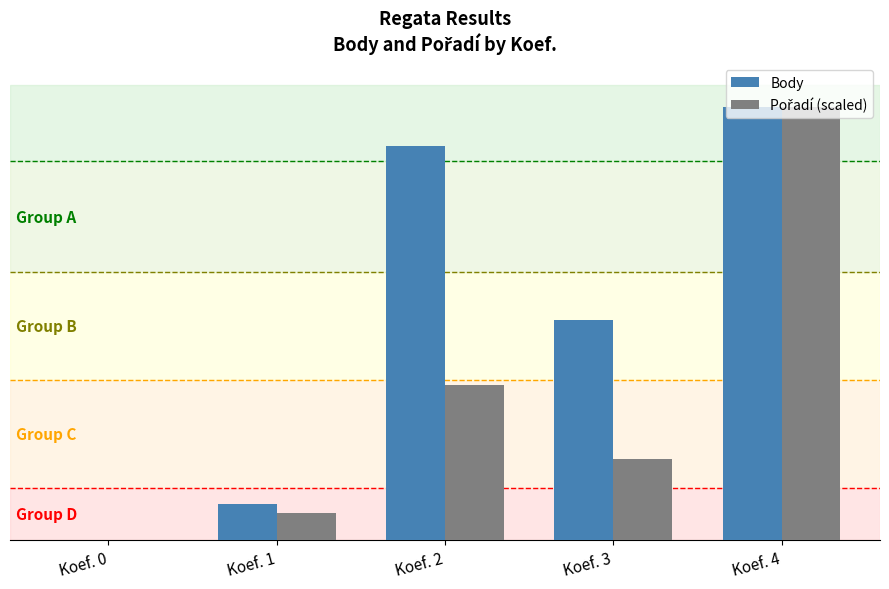

True or false: Pořadí (scaled) has a value of 536.3 at Koef. 1.

True